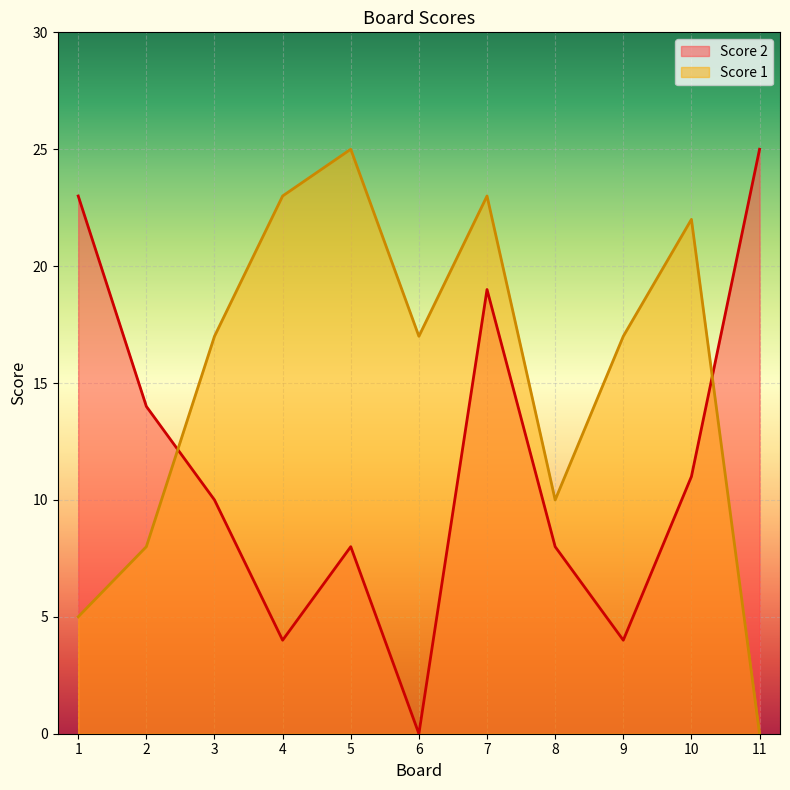

Which series changed the most between 7 and 8?

Score 1